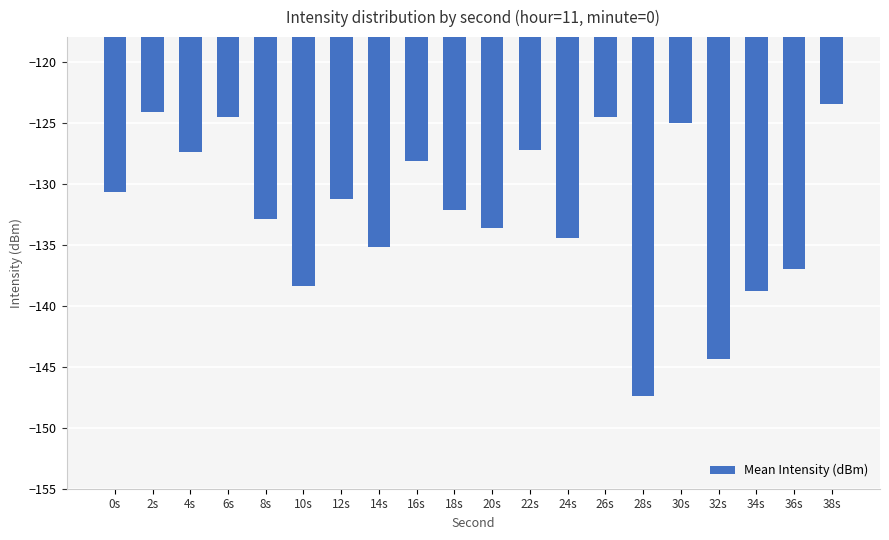

What is the change in value from 28s to 32s?

+3.0